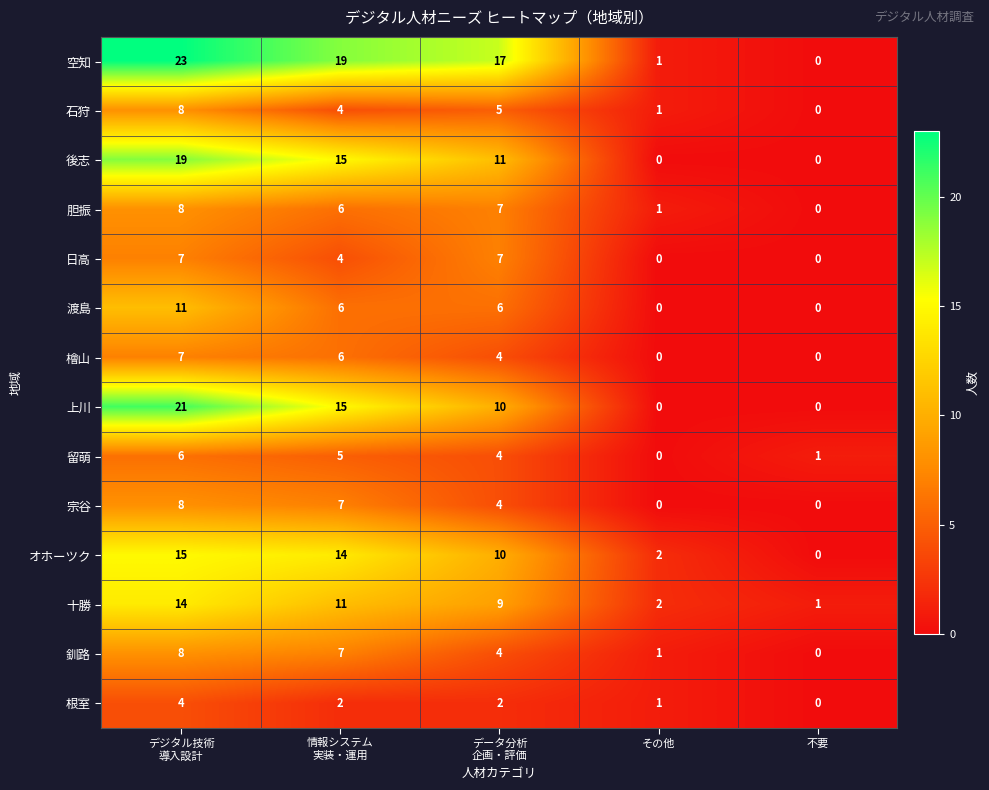

How many 渡島 values are between 0 and 6?

4